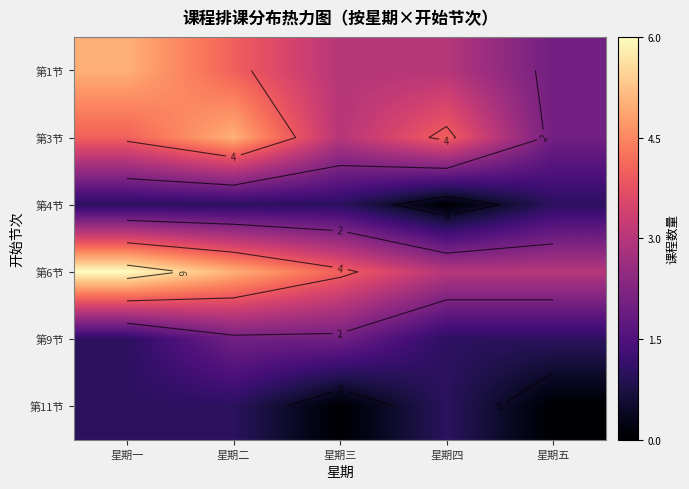

At 星期五, list the series in order from largest to smallest.

第6节, 第1节, 第3节, 第4节, 第9节, 第11节